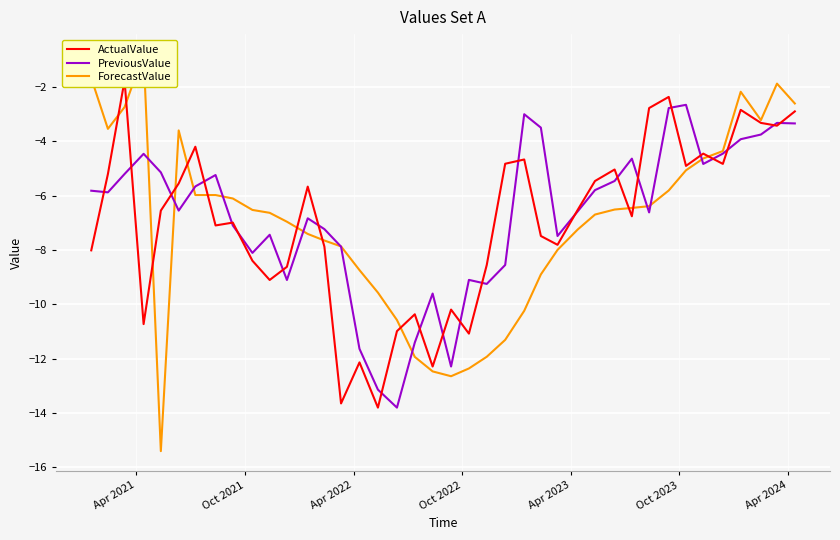

What are all the series names shown in the legend?

ActualValue, PreviousValue, ForecastValue